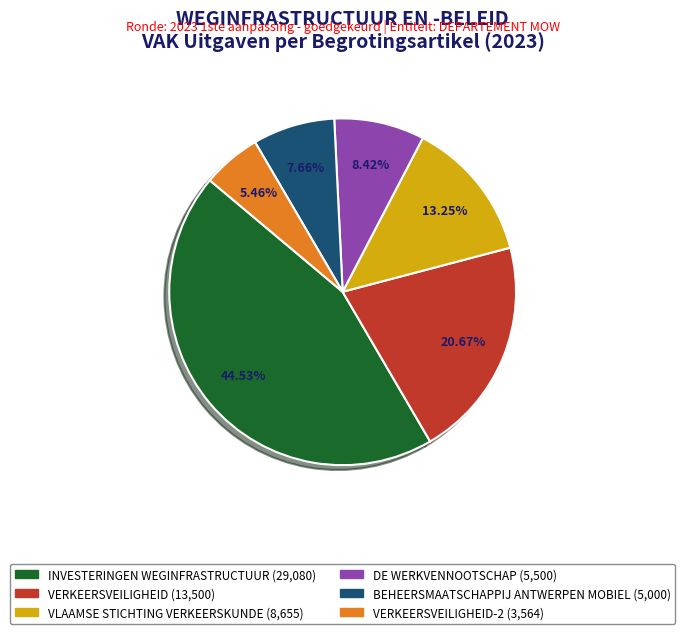

To the nearest percent, what is the average slice percentage?

17%